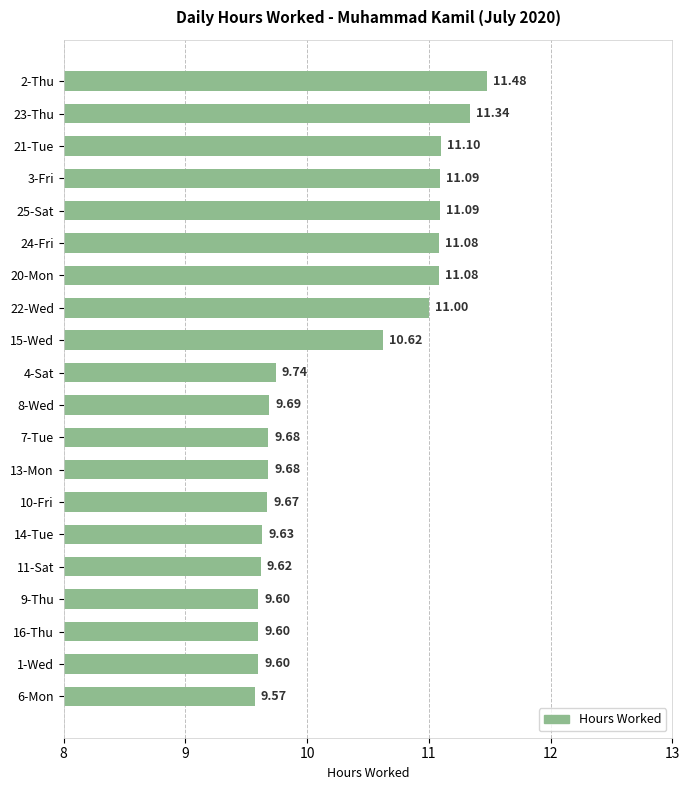

What is the greatest value displayed?

11.5